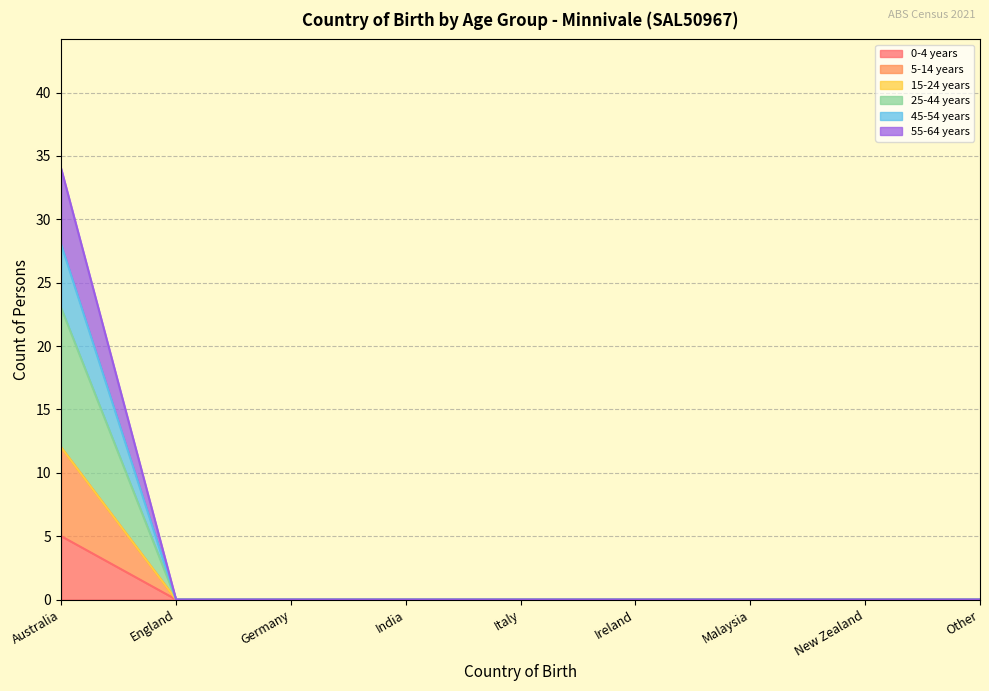

Is it true that 45-54 years equals -15 at India?

False